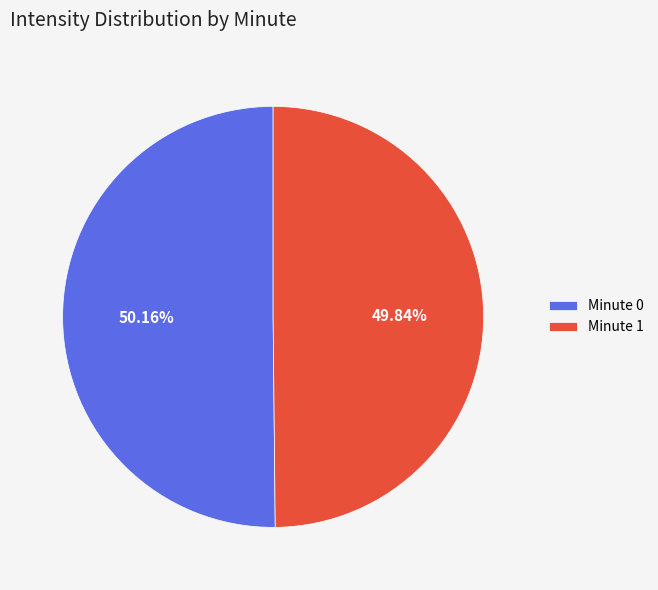

Is there any slice that represents more than half of the pie?

Yes